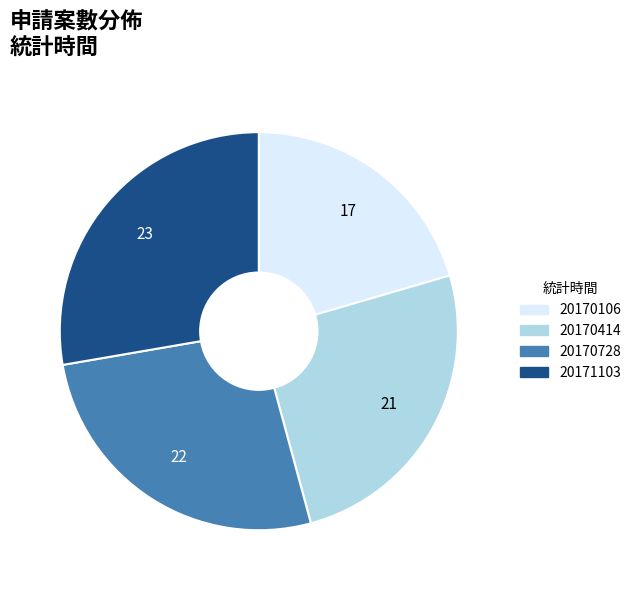

Does 20170728 account for over 50% of the chart?

No